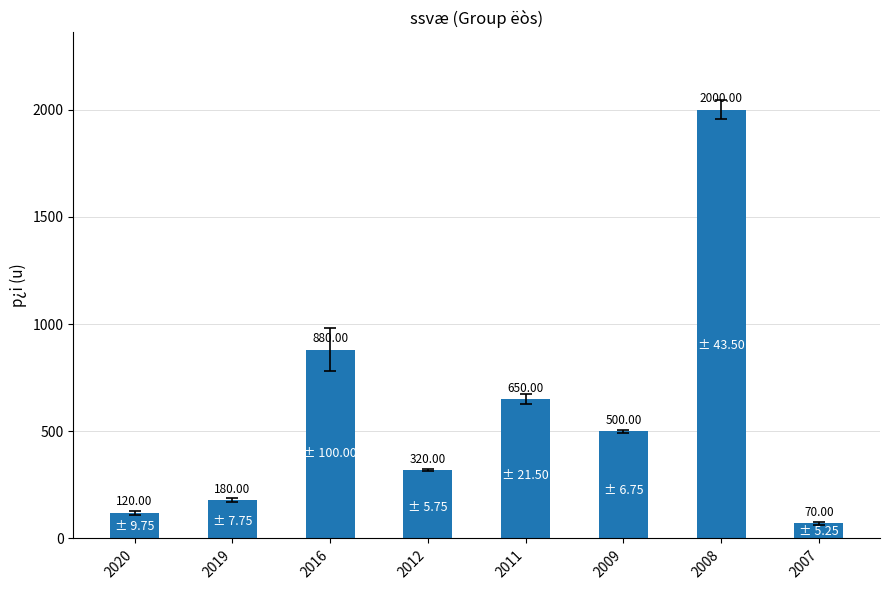

Which has a higher value, 2008 or 2016?

2008